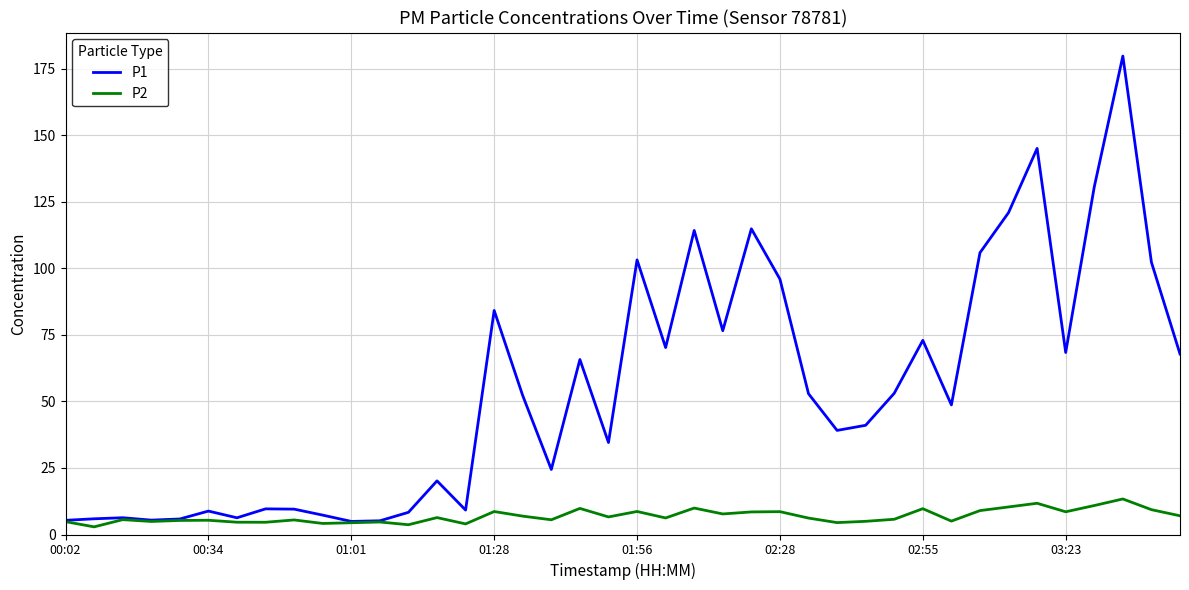

What is the greatest value displayed?

179.7